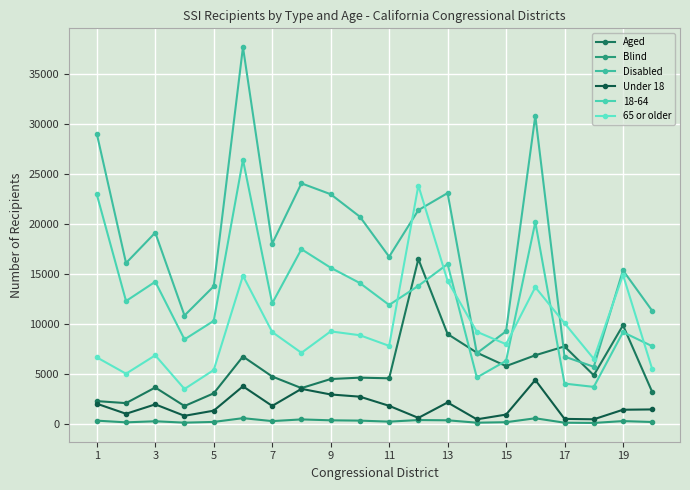

What is the sum of all 65 or older values?

191292